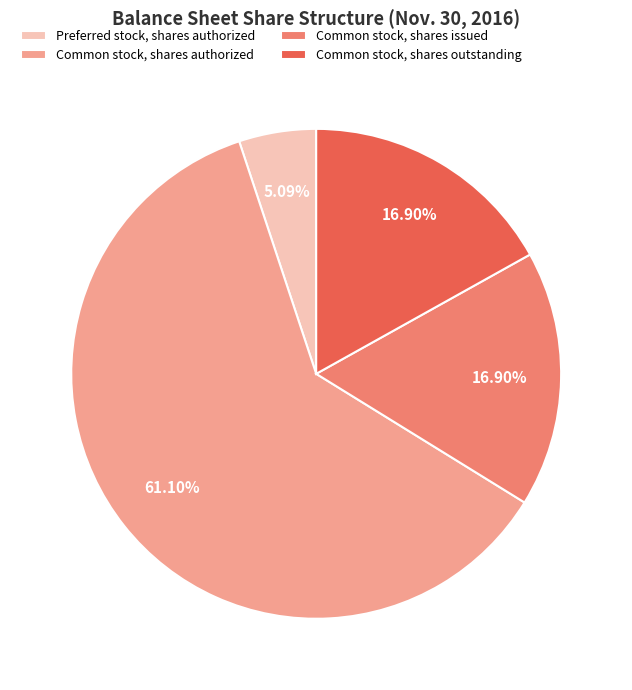

Approximately how many times larger is the value at Common stock, shares outstanding compared to Preferred stock, shares authorized?

3.3